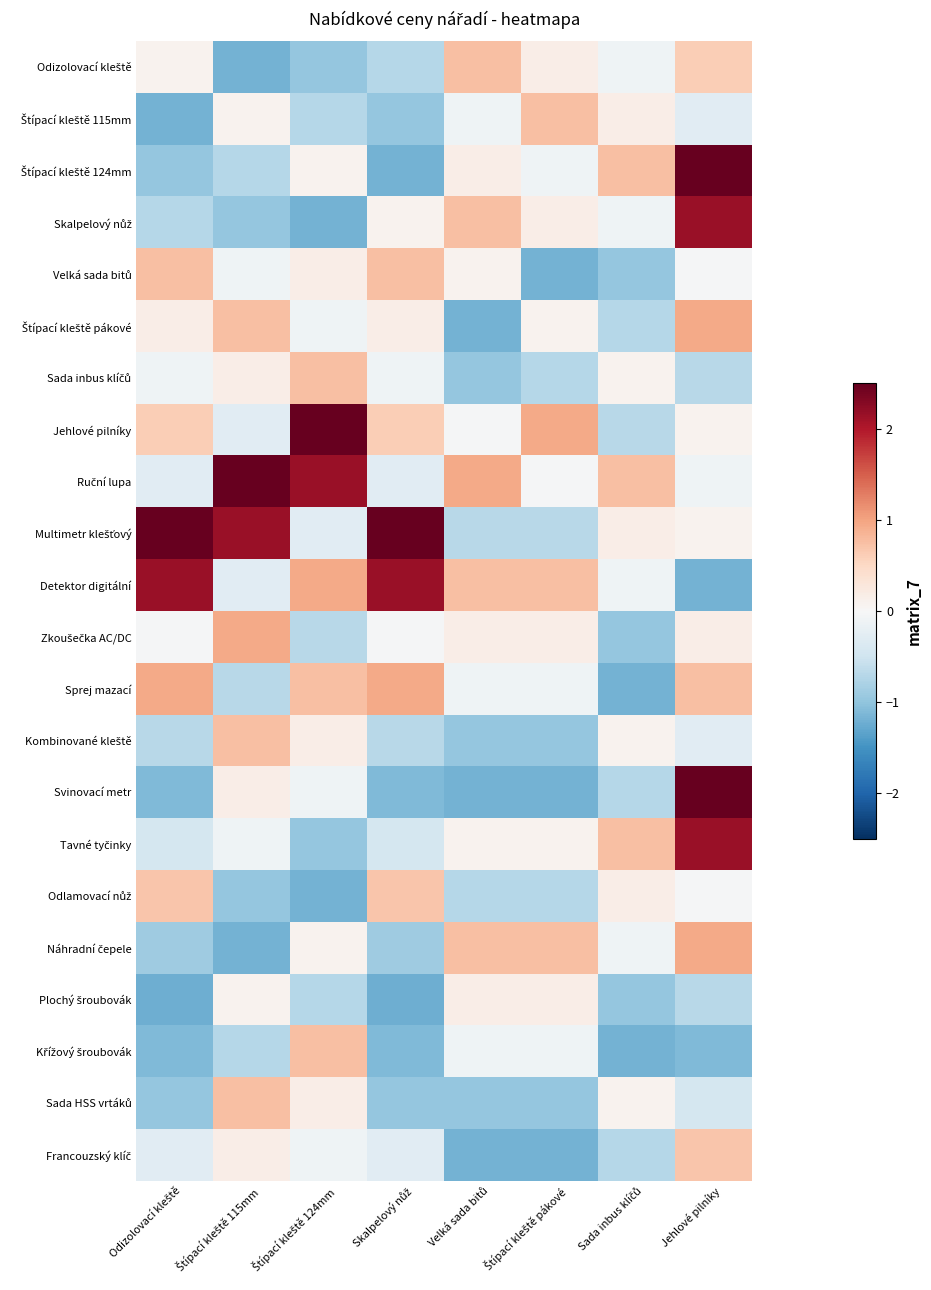

At how many categories does at least one series exceed 1?

5